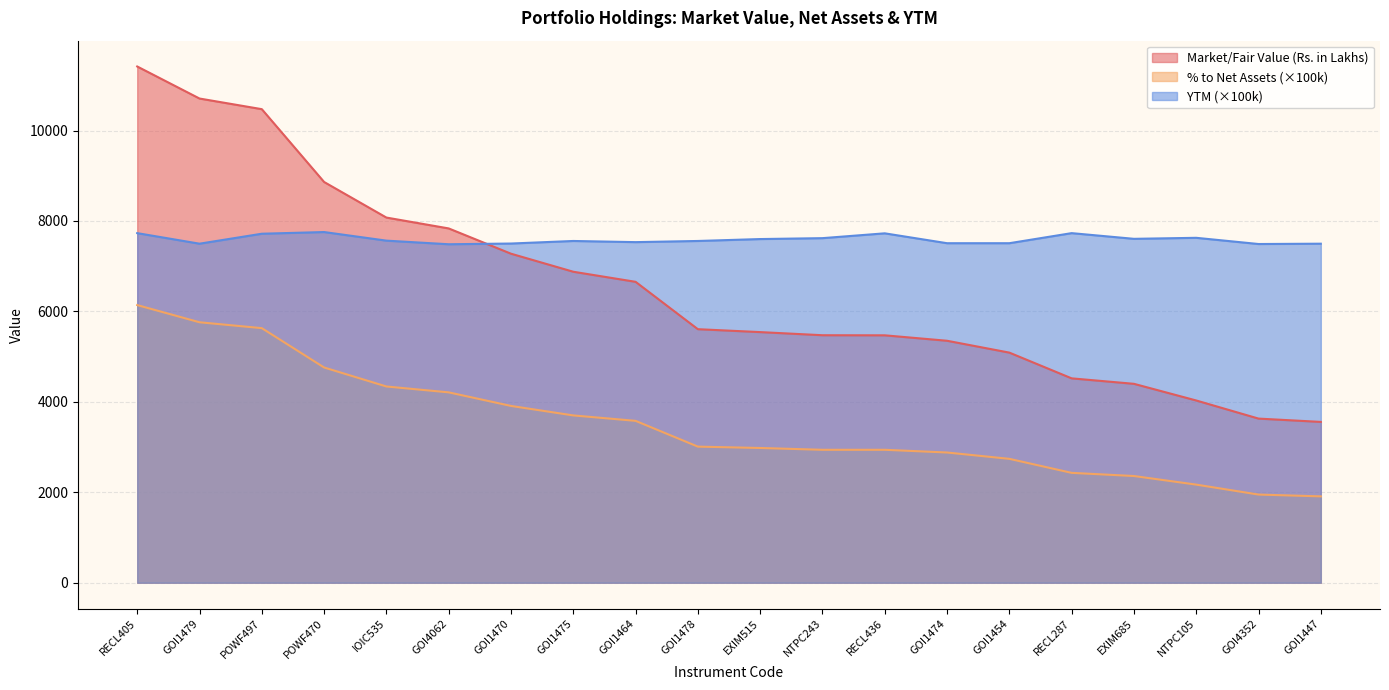

Is it true that YTM equals 12237.4 at RECL405?

False